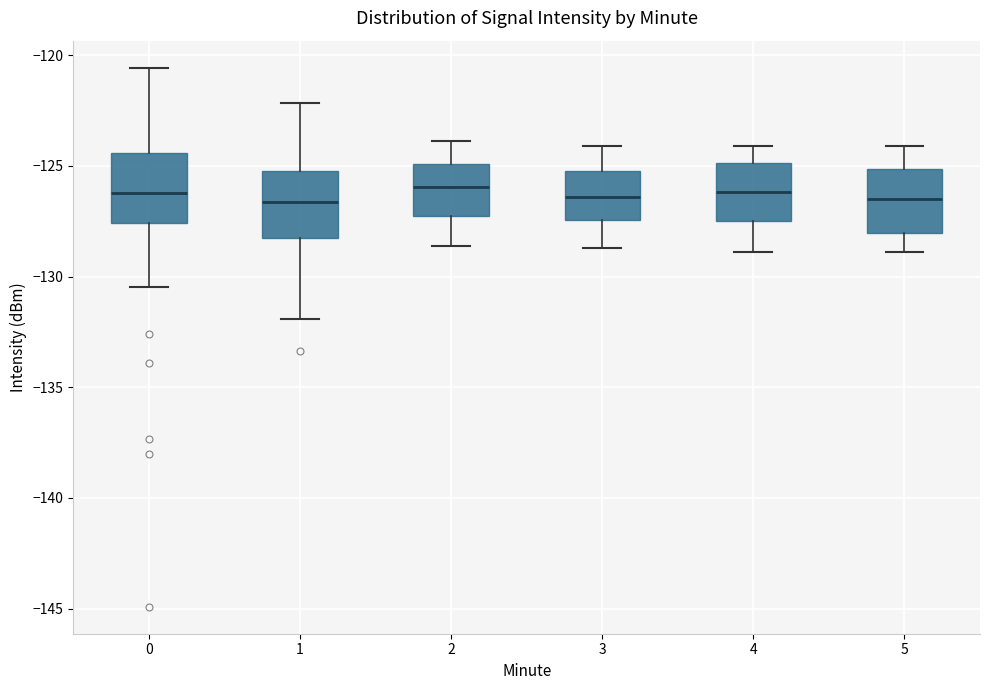

Reading left to right, transcribe this box plot: for each box, give where its median line is, the range the box spans, and where its two whiskers end, as read against the y-axis. The values are not printed on the chart, so give them approximately, as read against the axis.

0: median -126.0, box -127.5 to -124.5, whiskers -130.5 to -120.5
1: median -126.5, box -128.0 to -125.0, whiskers -132.0 to -122.0
2: median -126.0, box -127.0 to -125.0, whiskers -128.5 to -124.0
3: median -126.5, box -127.5 to -125.0, whiskers -128.5 to -124.0
4: median -126.0, box -127.5 to -125.0, whiskers -129.0 to -124.0
5: median -126.5, box -128.0 to -125.0, whiskers -129.0 to -124.0